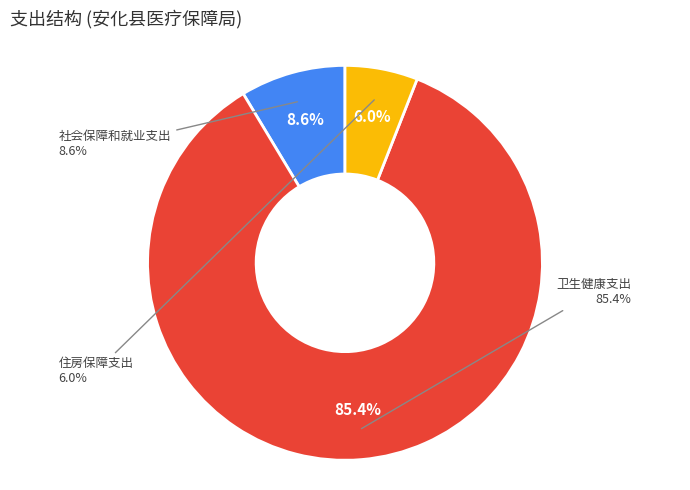

The 住房保障支出 slice represents 11% of the pie. True or false?

False